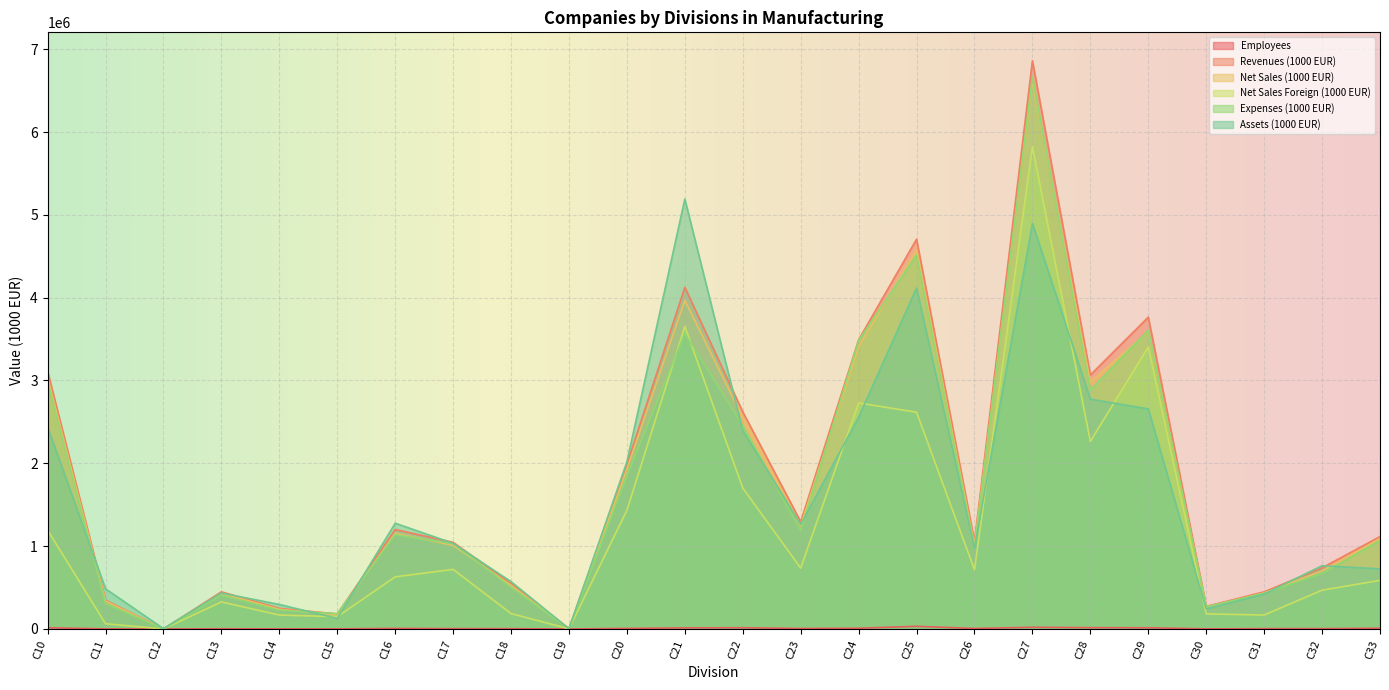

At which category is the sum across all series the highest?

C27